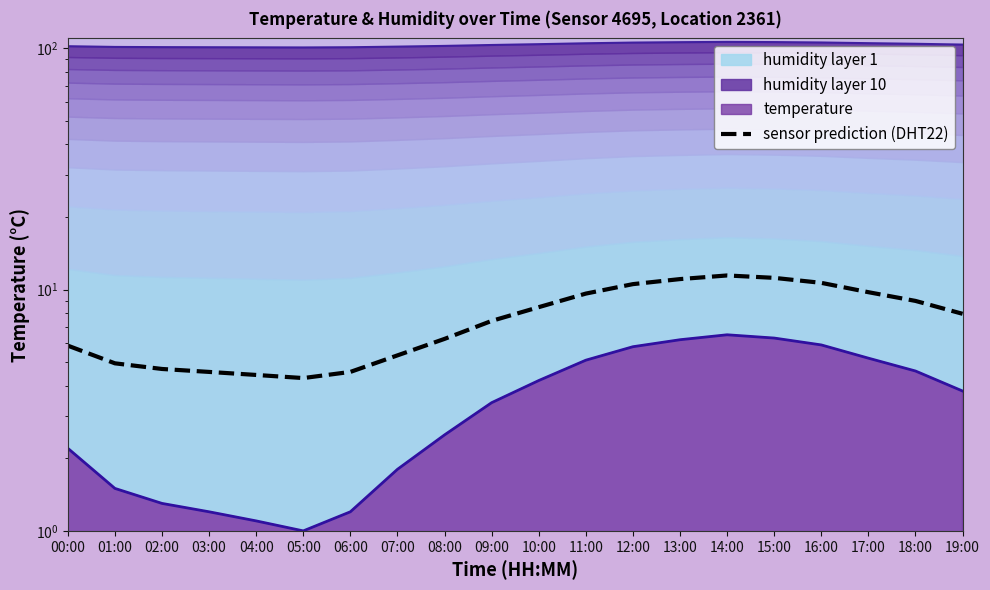

What is the smallest value displayed?

4.3